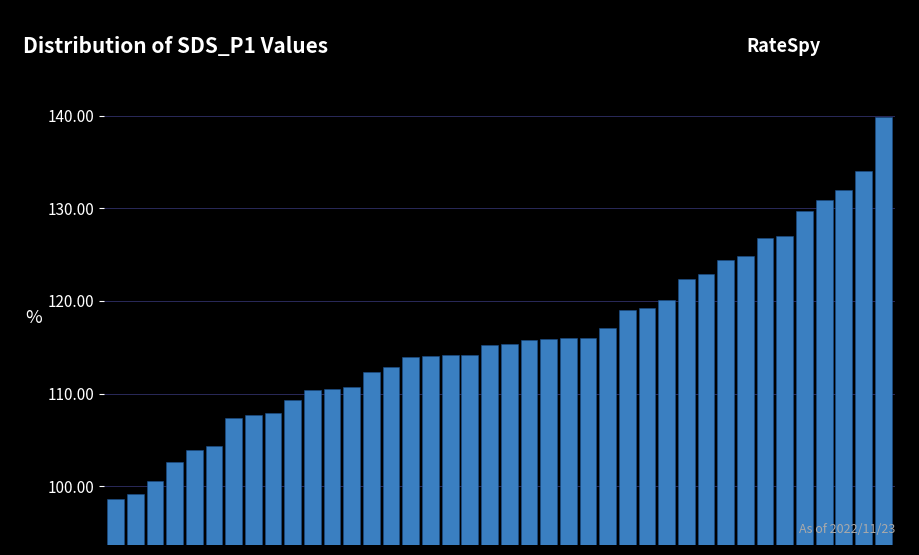

What is the value of the 34th bar from the left?

126.8